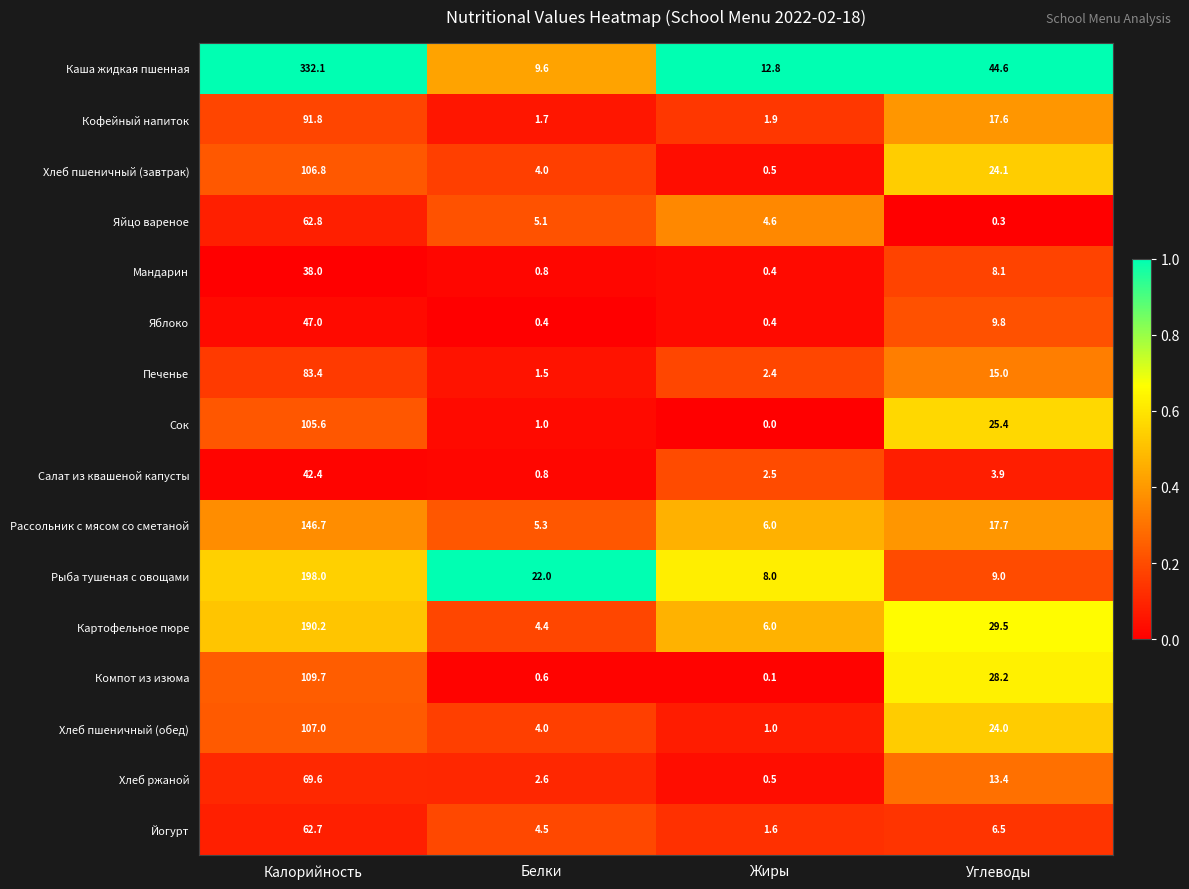

At which category is the sum across all series the highest?

Калорийность